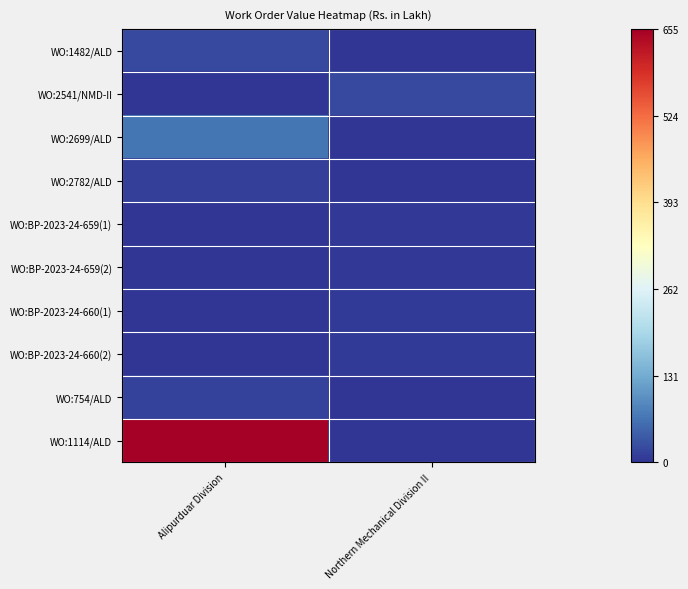

Count the number of data series in this chart.

10